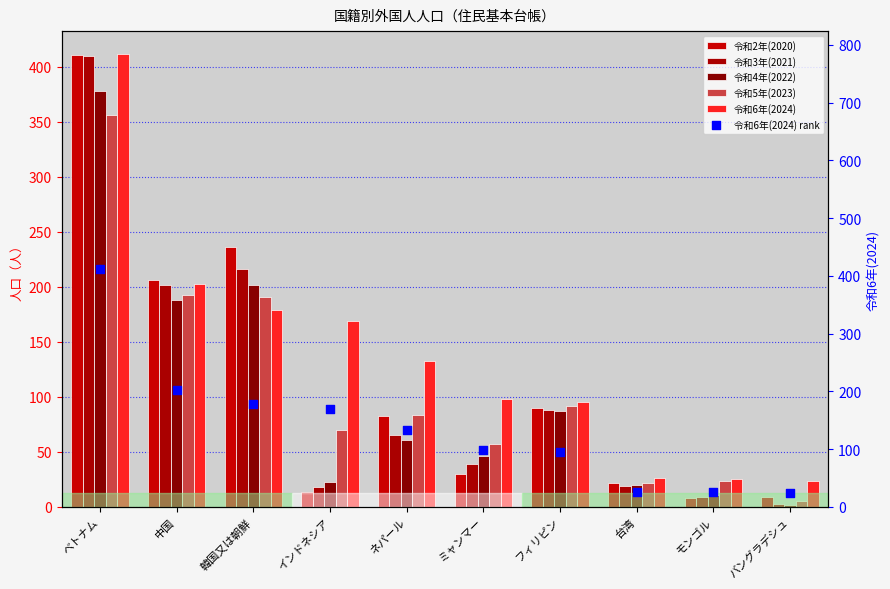

At which category is the sum across all series the highest?

ベトナム